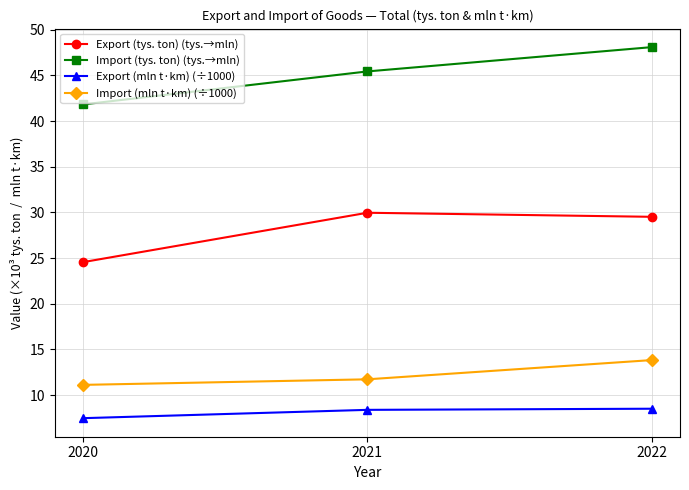

What is the highest value of the Export (tys. ton) (tys.→mln) series?

30.0